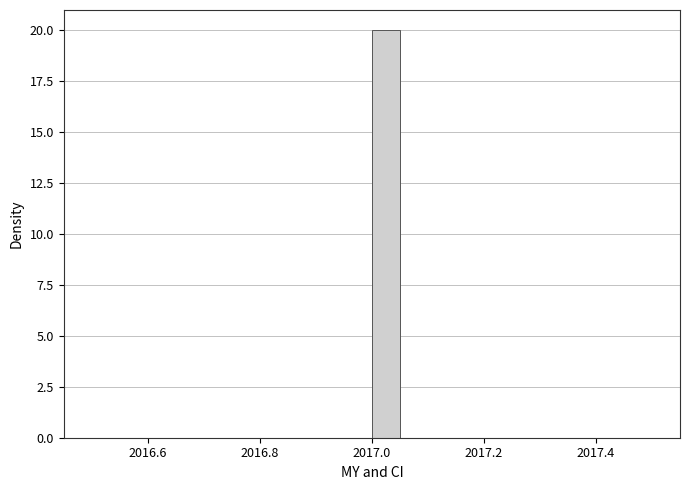

Around what value on the x-axis is the tallest bar? Give the approximate position of its centre, as read against the axis.

2017.02